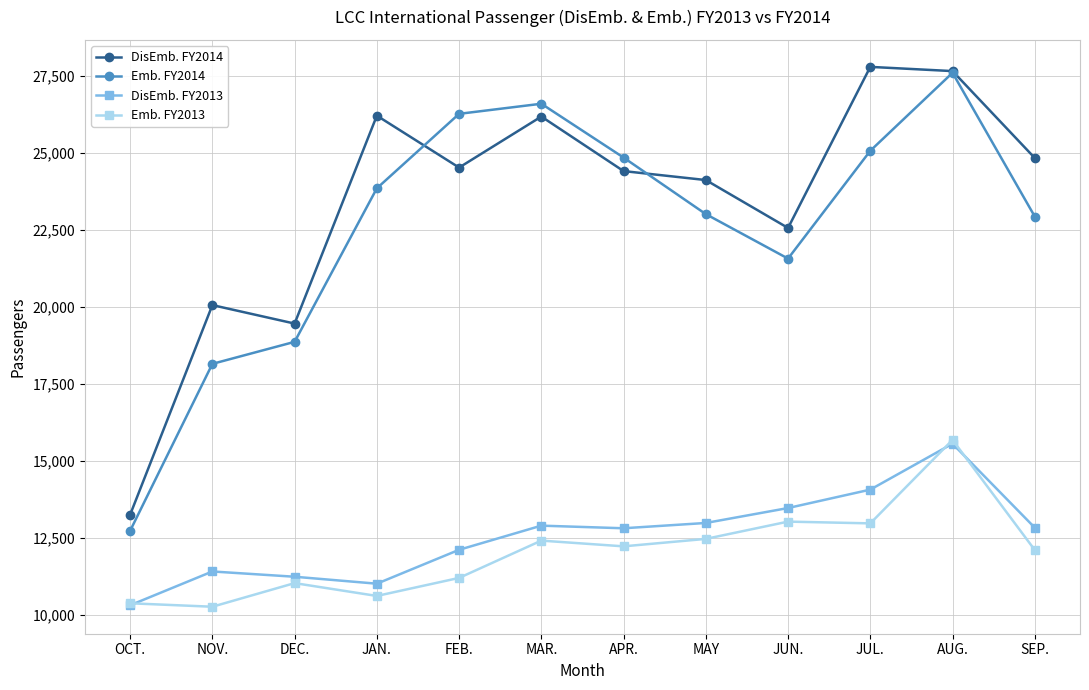

In Emb. FY2014, how many points are higher than both neighbors (excluding endpoints)?

2